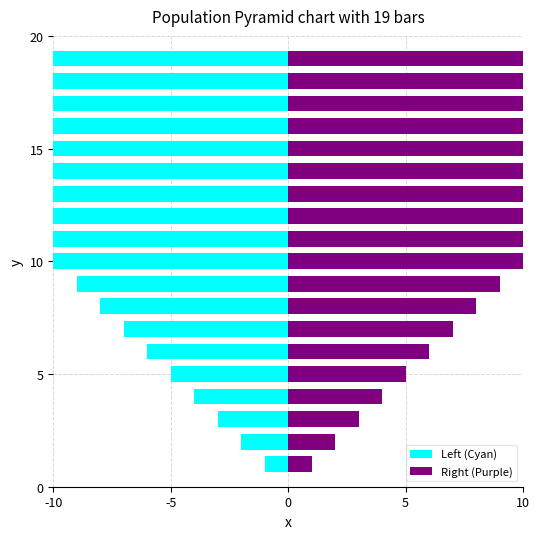

Reading left to right, list all the values displayed in this chart.

Left (Cyan): -1	-2	-3	-4	-5	-6	-7	-8	-9	-10	-11	-12	-13	-14	-15	-16	-17	-18	-19
Right (Purple): 1	2	3	4	5	6	7	8	9	10	11	12	13	14	15	16	17	18	19